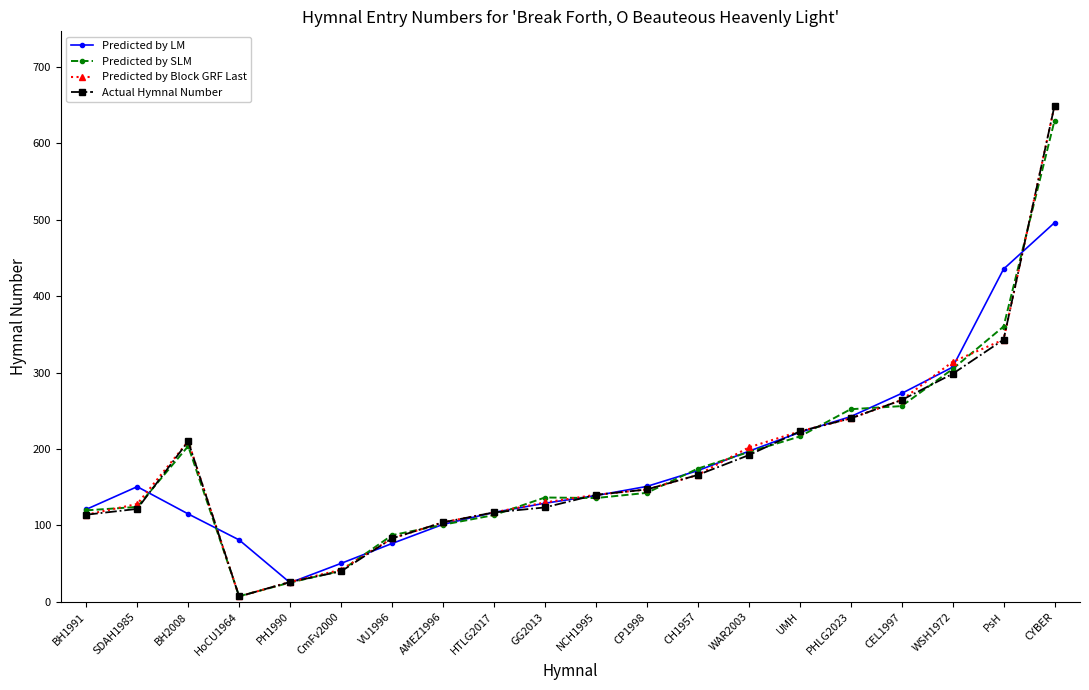

What is the spread (max minus min) of values at CYBER?

153.0